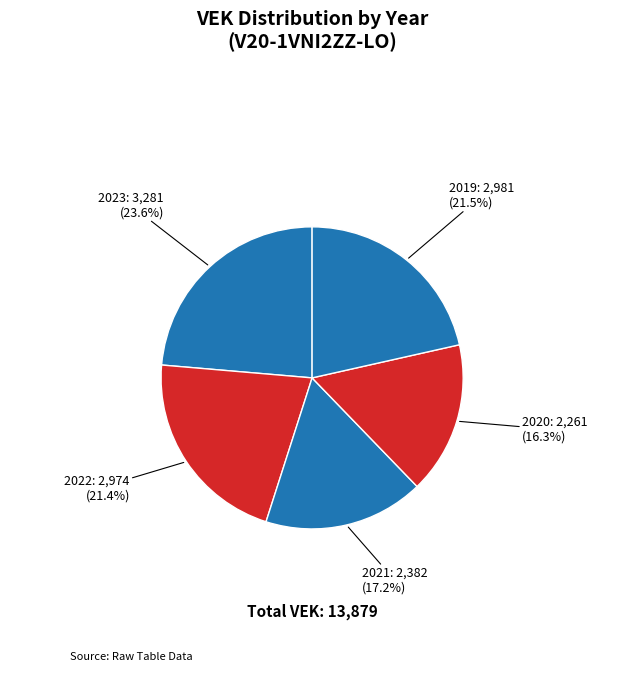

Count the number of slices in the pie.

5